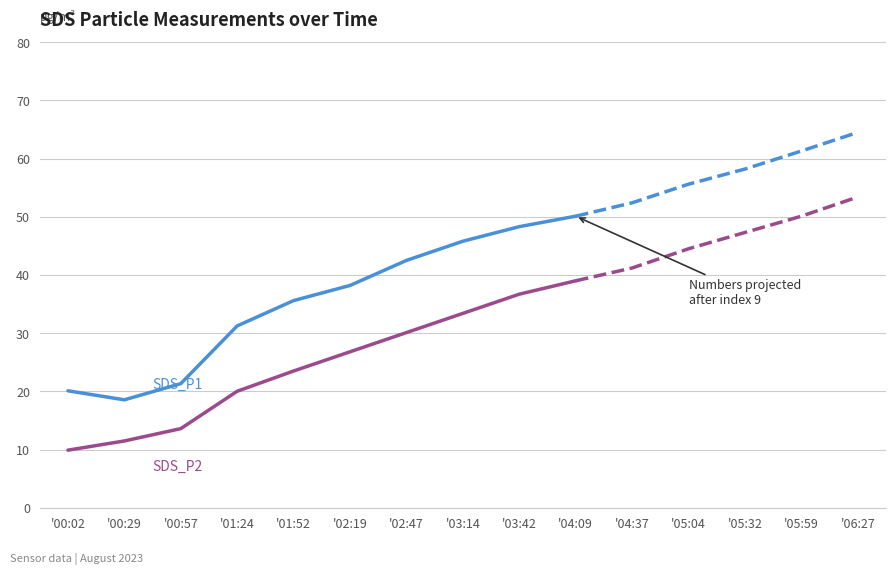

True or false: SDS_P1 and SDS_P2 intersect in this chart.

False